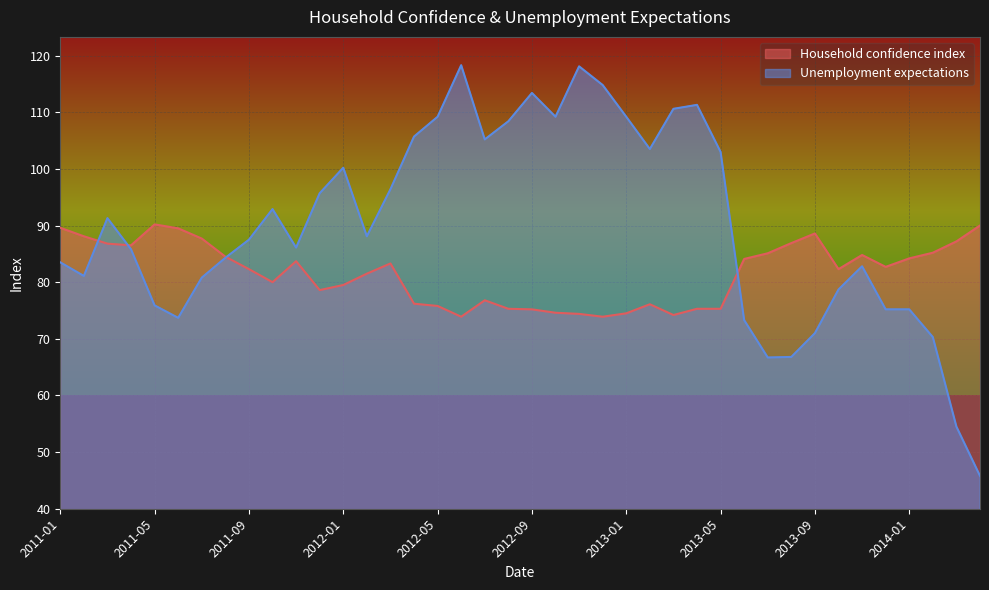

List the labels in order of Household confidence index value, largest first.

2011-05, 2014-04, 2011-01, 2011-06, 2013-09, 2011-02, 2011-07, 2014-03, 2013-08, 2011-03, 2011-04, 2014-02, 2013-07, 2013-11, 2011-08, 2014-01, 2013-06, 2011-11, 2012-03, 2013-12, 2011-09, 2013-10, 2012-02, 2011-10, 2012-01, 2011-12, 2012-07, 2012-04, 2013-02, 2012-05, 2012-08, 2013-04, 2013-05, 2012-09, 2012-10, 2013-01, 2012-11, 2013-03, 2012-06, 2012-12